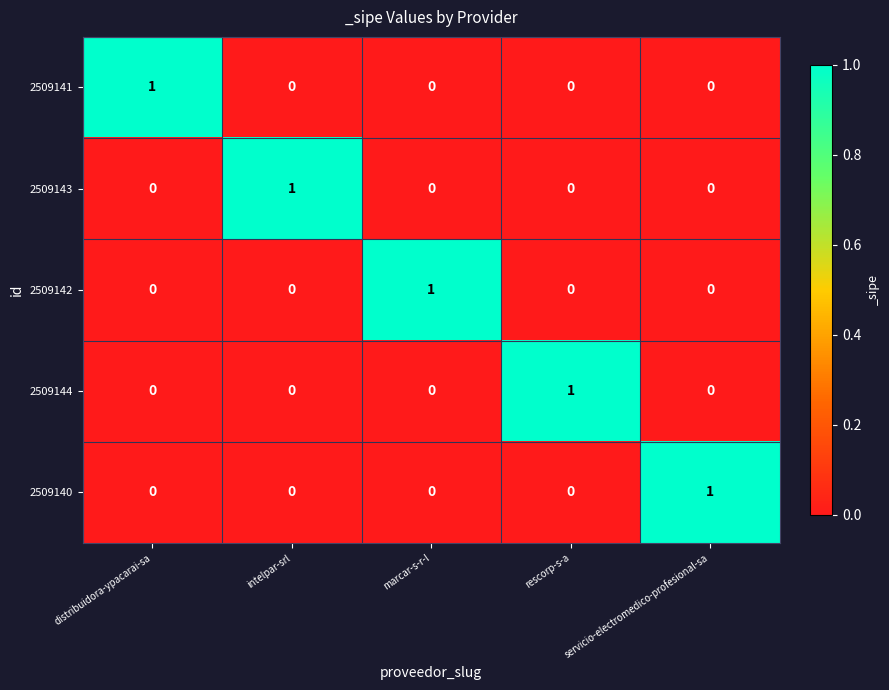

The 2509142 series shows 1 at servicio-electromedico-profesional-sa. True or false?

False